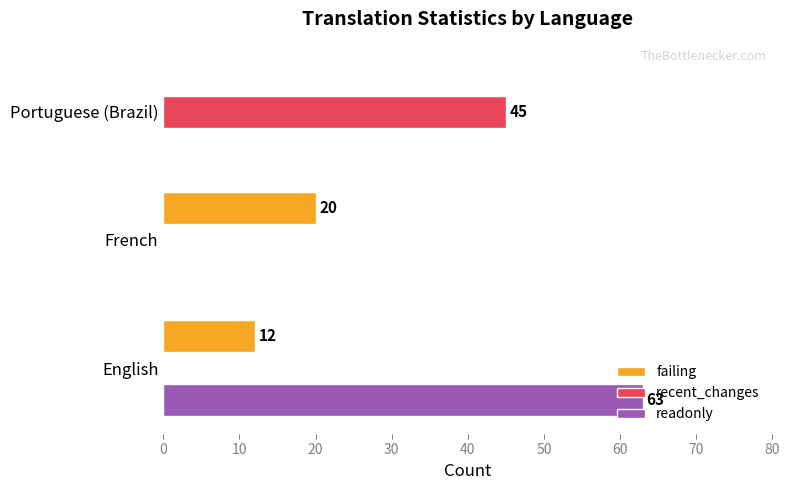

What are all the series names shown in the legend?

failing, recent_changes, readonly